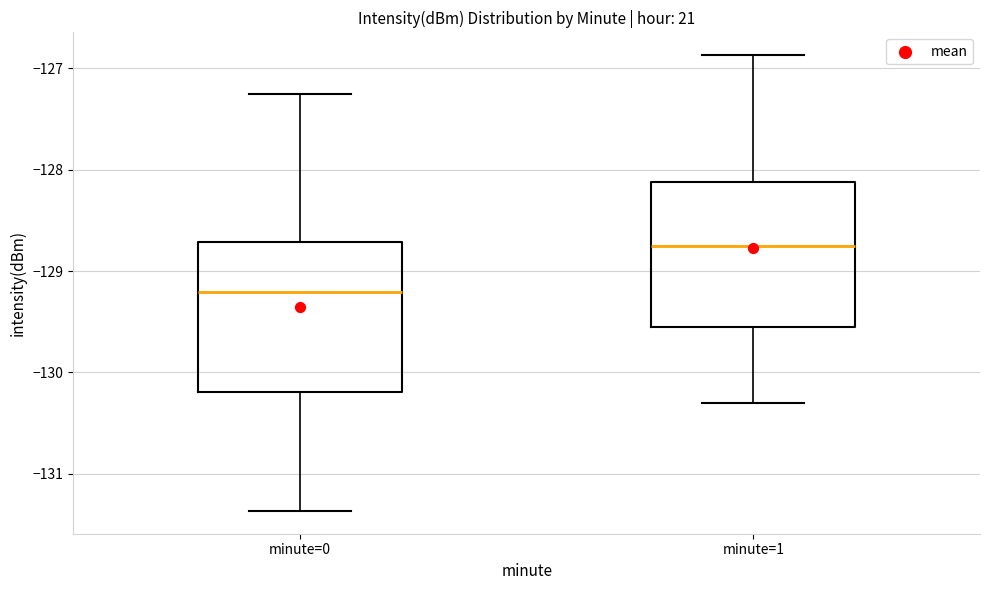

Reading left to right, transcribe this box plot: for each box, give where its median line is, the range the box spans, and where its two whiskers end, as read against the y-axis. The values are not printed on the chart, so give them approximately, as read against the axis.

minute=0: median -129.2, box -130.2 to -128.7, whiskers -131.4 to -127.3
minute=1: median -128.7, box -129.6 to -128.1, whiskers -130.3 to -126.9